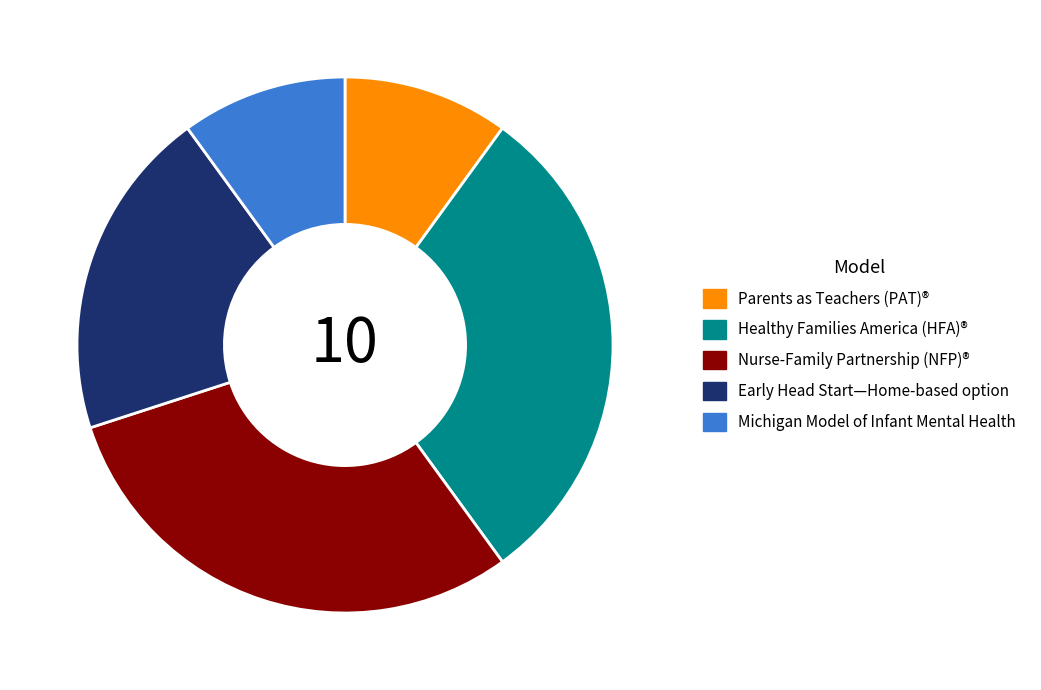

Is there any slice that represents more than half of the pie?

No